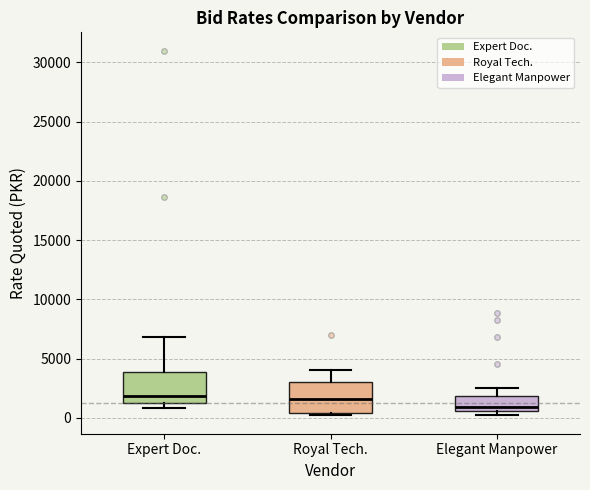

Reading left to right, read every box against the y-axis: the position of its median line, the range the box covers, and the ends of its whiskers. The values are not printed on the chart, so give them approximately, as read against the axis.

Expert Doc.: median 2000, box 1000 to 4000, whiskers 1000 (just below the box's lower edge) to 7000
Royal Tech.: median 1500, box 500 to 3000, whiskers 0 to 4000
Elegant Manpower: median 1000, box 500 to 2000, whiskers 0 to 2500